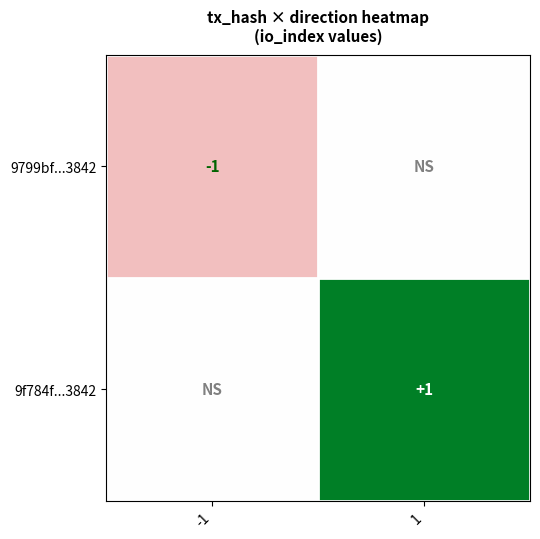

Which label corresponds to the smallest value in the chart?

-1